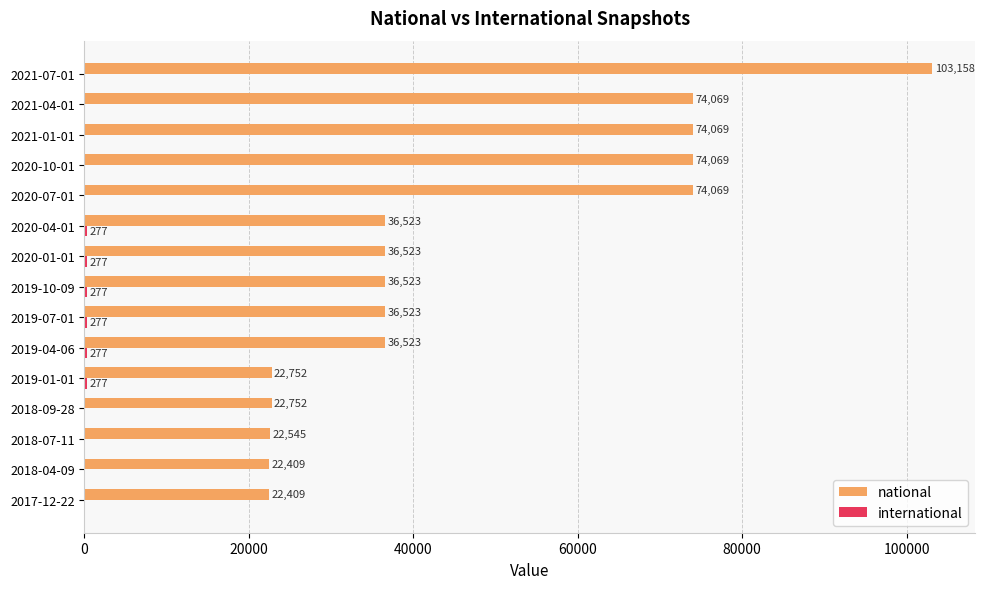

How many distinct data groups are displayed?

2